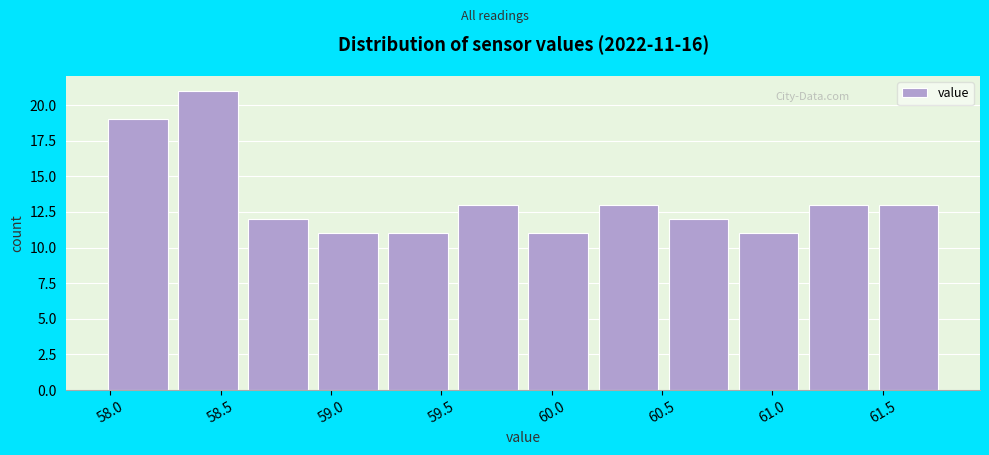

Which range on the x-axis has the tallest bar?

58.30 to 58.65